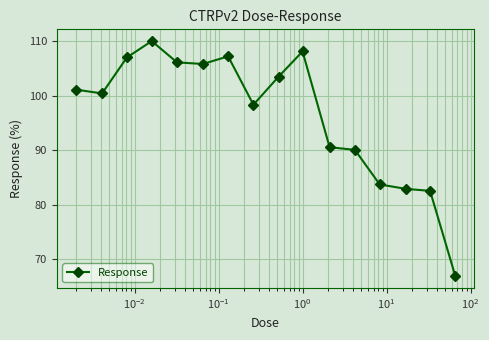

What is the smallest value displayed?

66.9